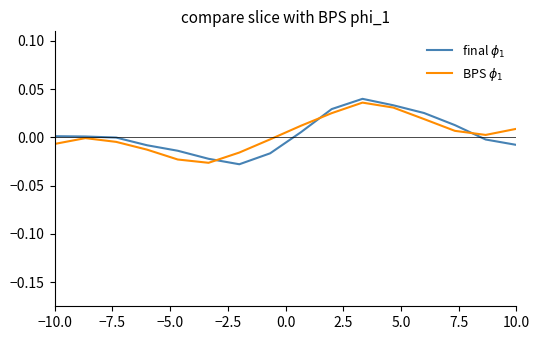

What are all the series names shown in the legend?

final $\phi_1$, BPS $\phi_1$